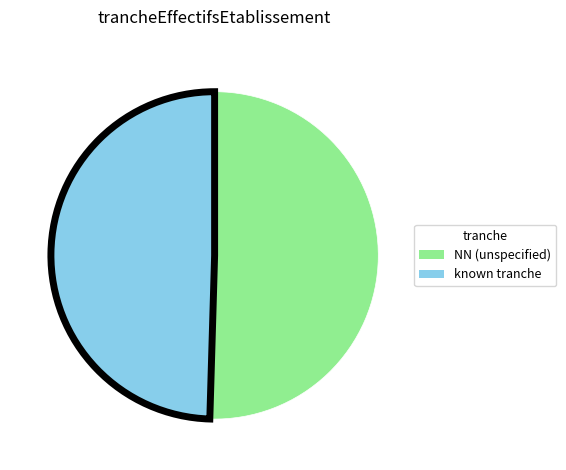

True or false: NN (unspecified) accounts for 50% of the total.

True